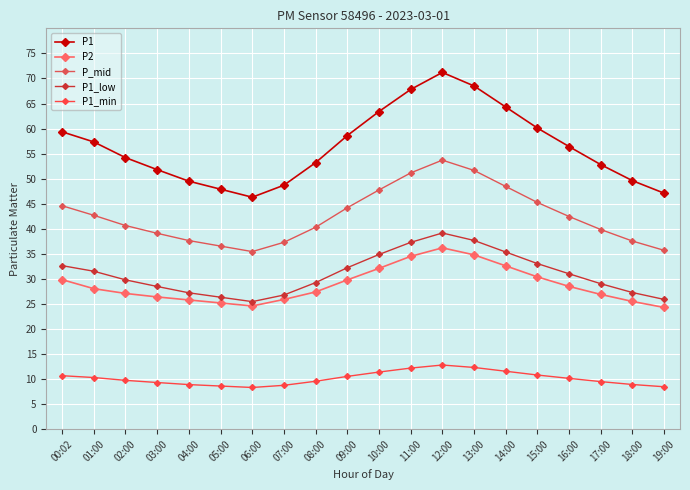

Is it true that P1_low equals 34.9 at 10:00?

True